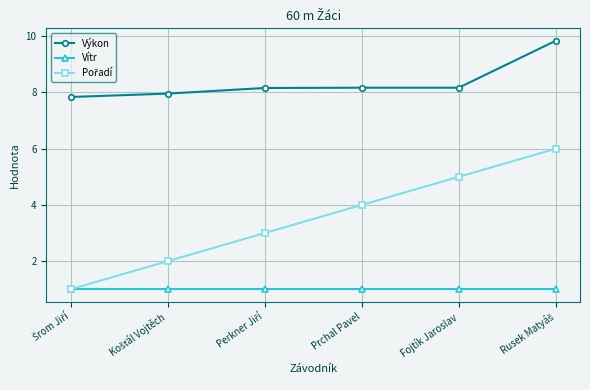

Is it true that Vítr equals 0.5 at Fojtík Jaroslav?

False